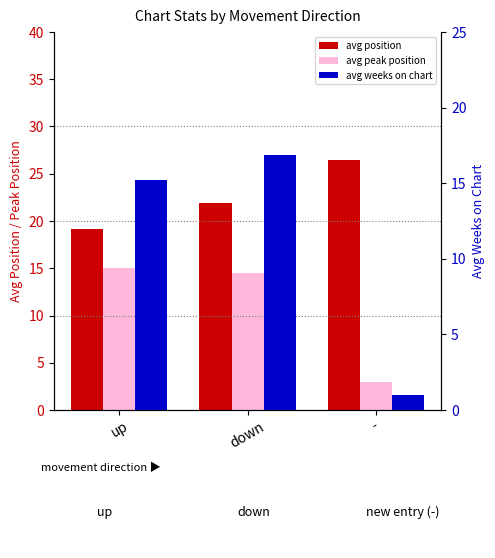

The value of avg weeks on chart at down is 8.9. True or false?

False